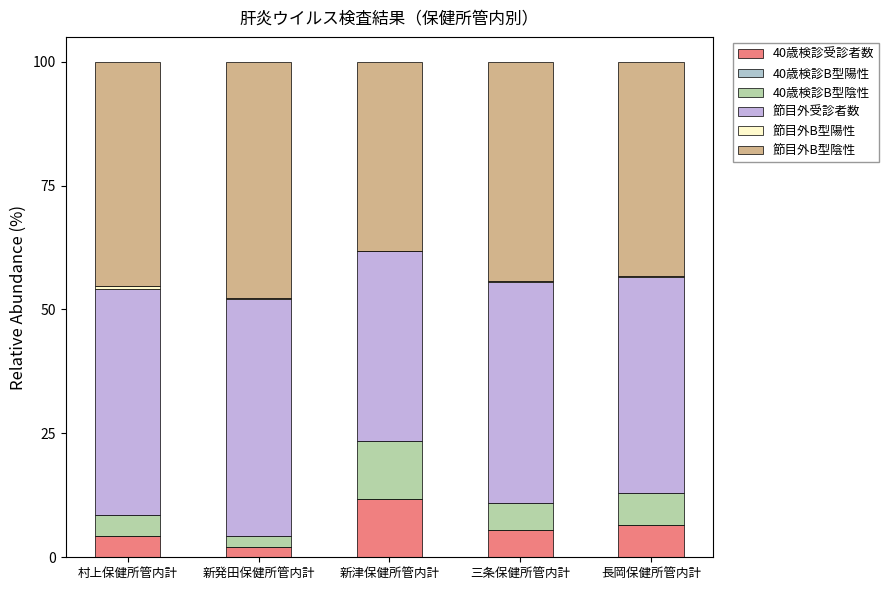

Count the 節目外B型陽性 values in the range 0 to 1.

5